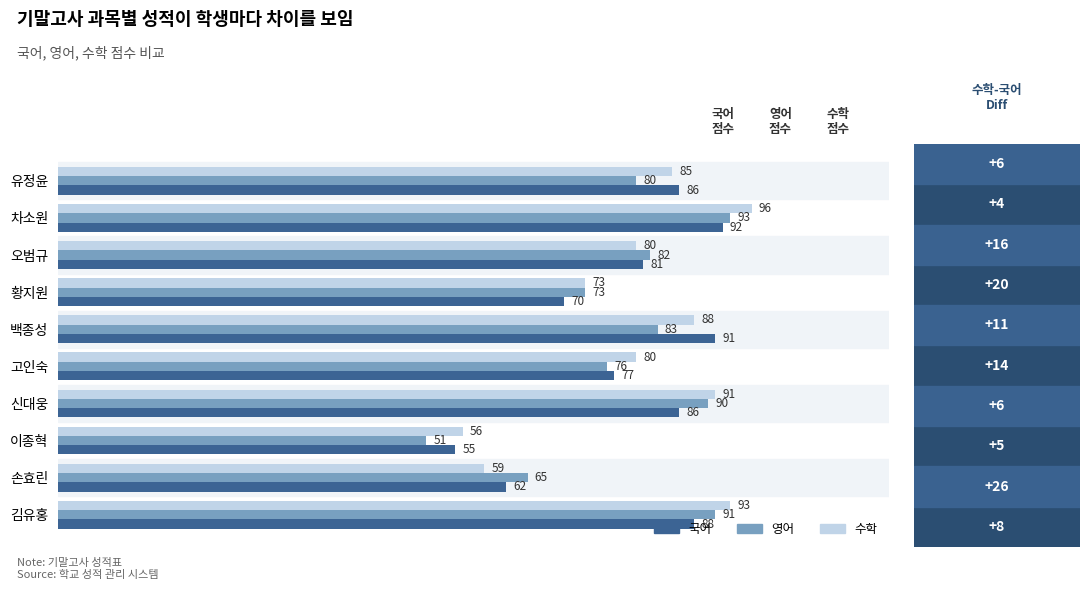

What is the difference between the maximum and second lowest values in the 영어 series?

28